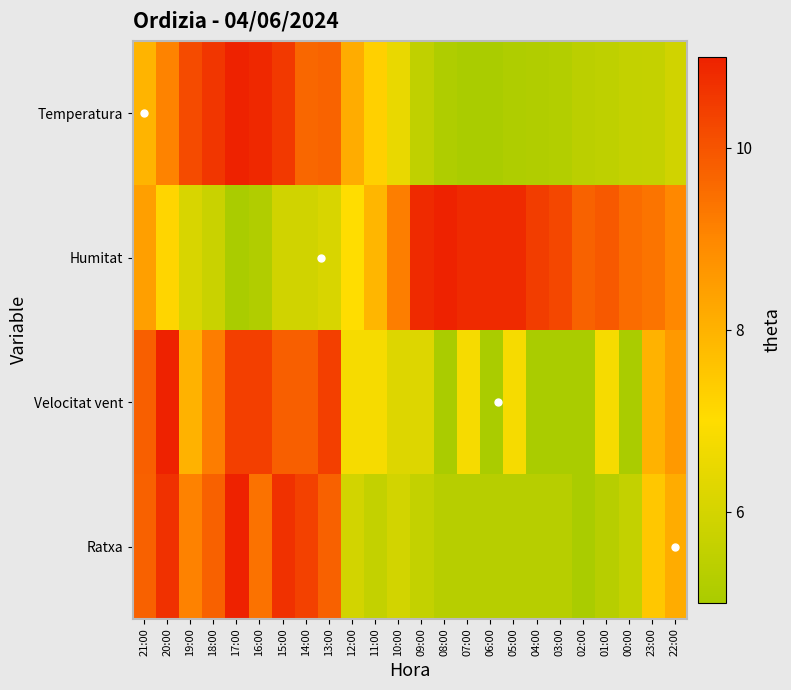

List the series in order of their peak value, highest first.

Temperatura, Humitat, Velocitat vent, Ratxa